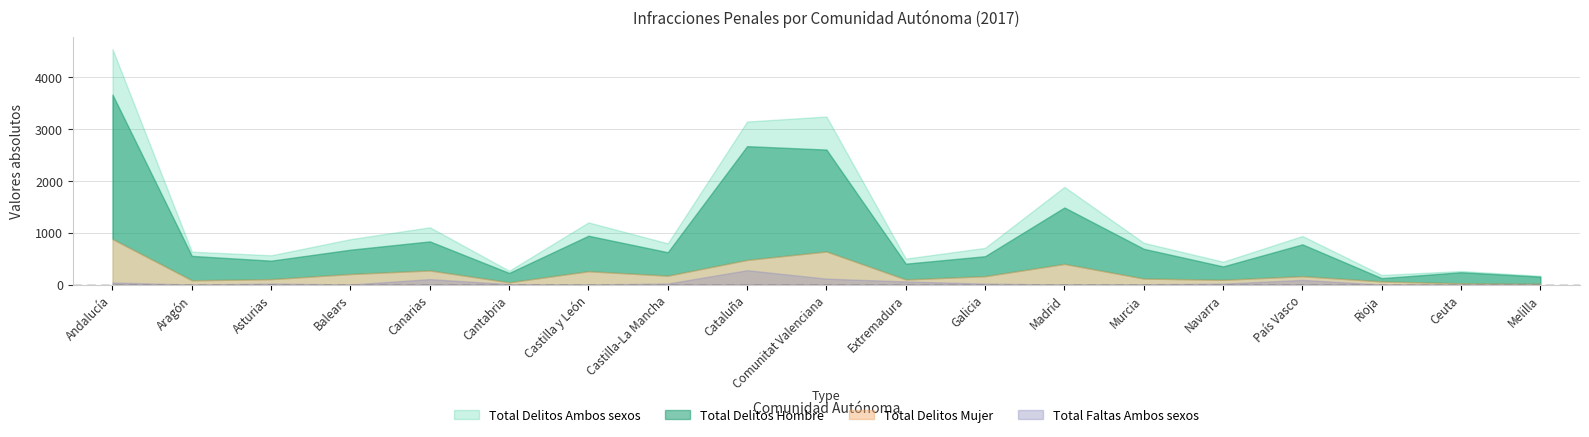

Which category has the highest value in the Total Faltas Ambos series?

Cataluña